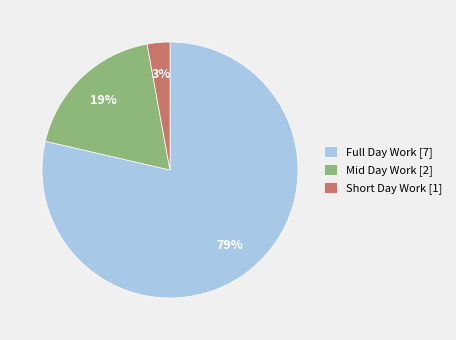

The Full Day Work [7] slice represents 67% of the pie. True or false?

False